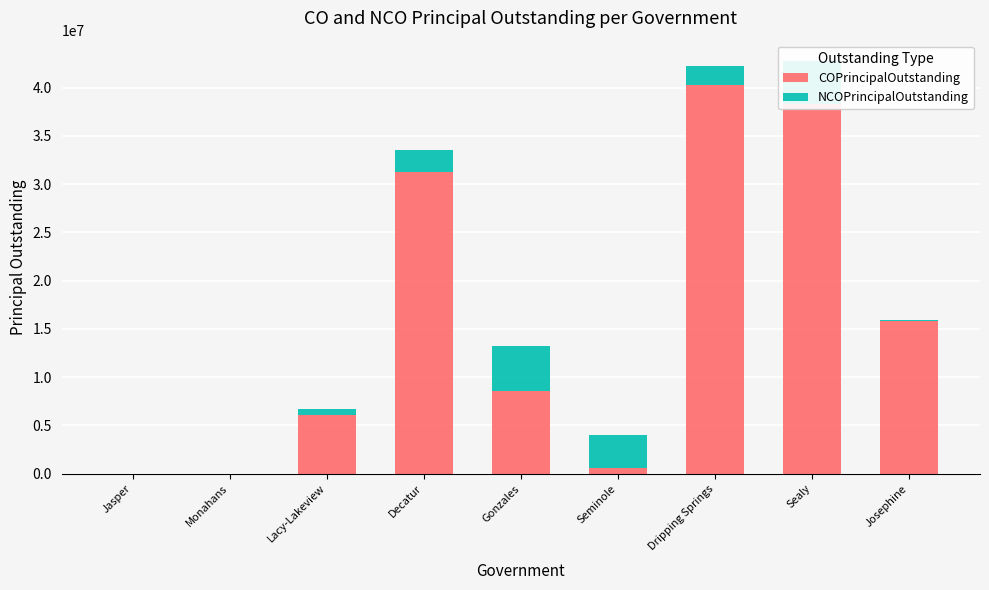

Where is COPrincipalOutstanding nearest to the value 20145000?

Josephine